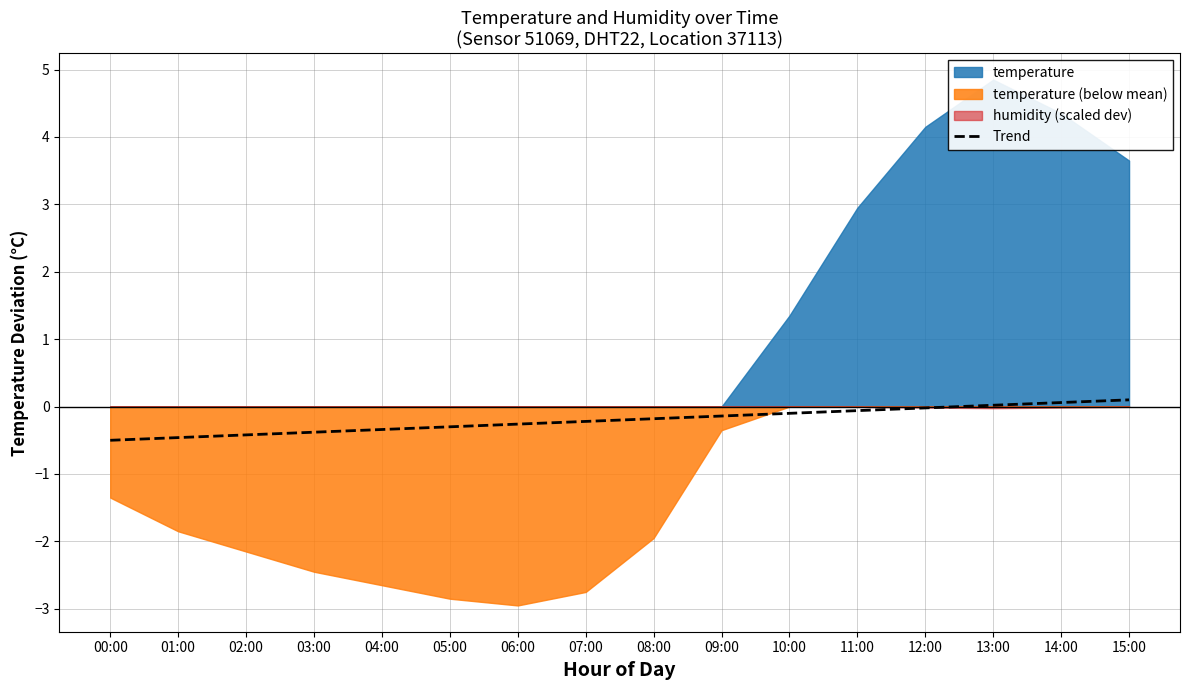

At which label is the value closest to 0?

12:00